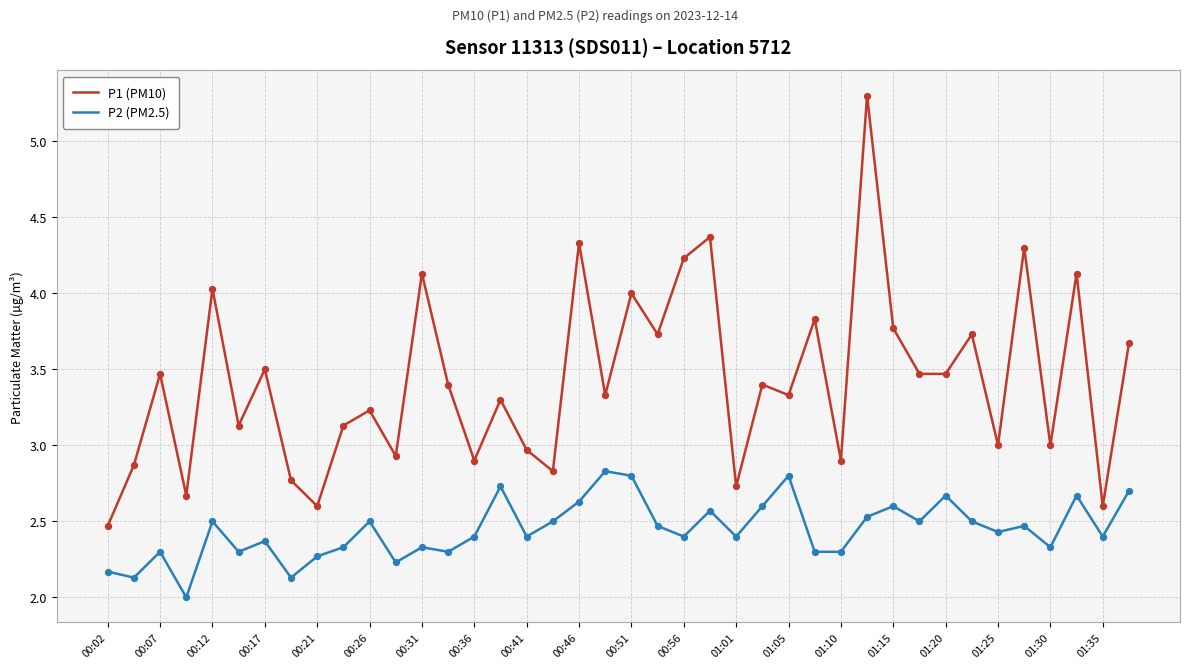

What are all the series names shown in the legend?

P1 (PM10), P2 (PM2.5)